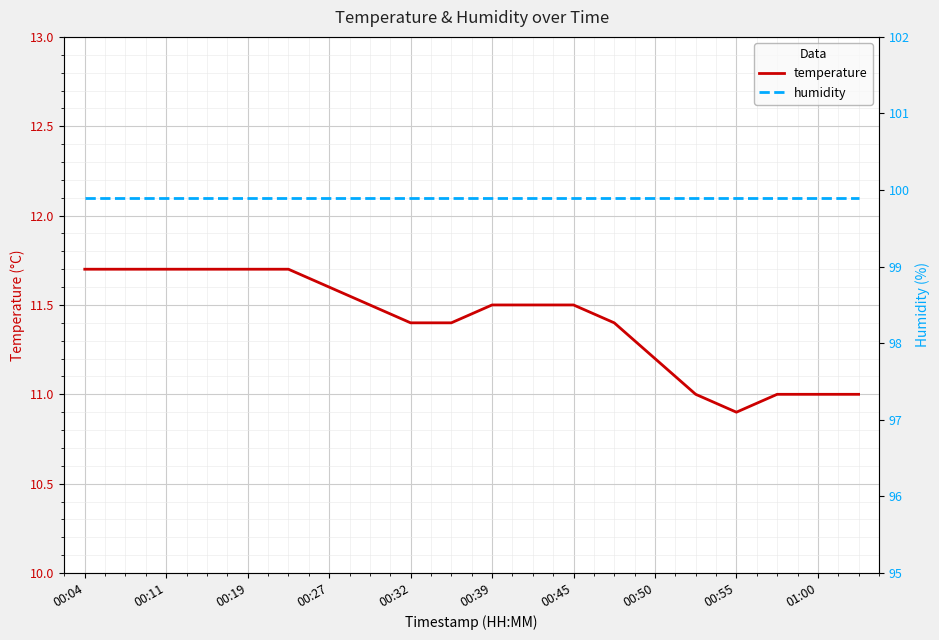

Is this an area chart (filled region under the line)?

No